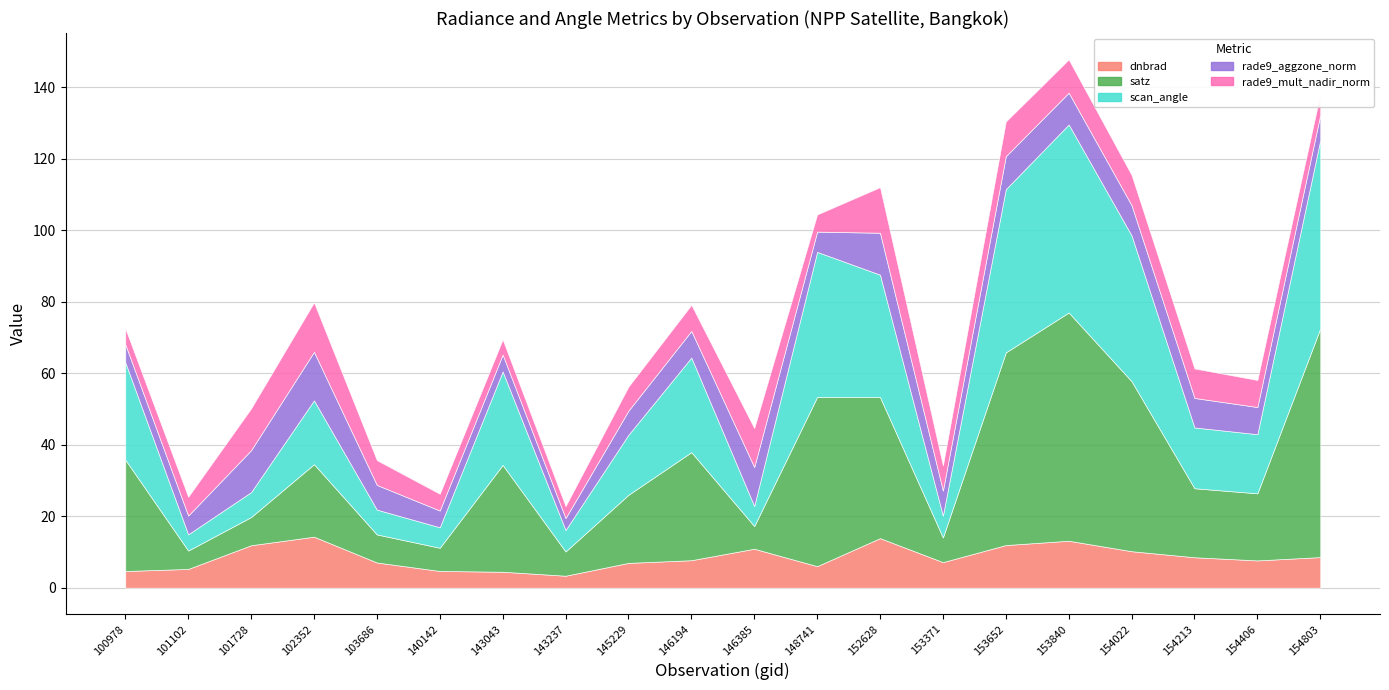

How many interior local valleys does the rade9_mult_nadir_norm series have?

3